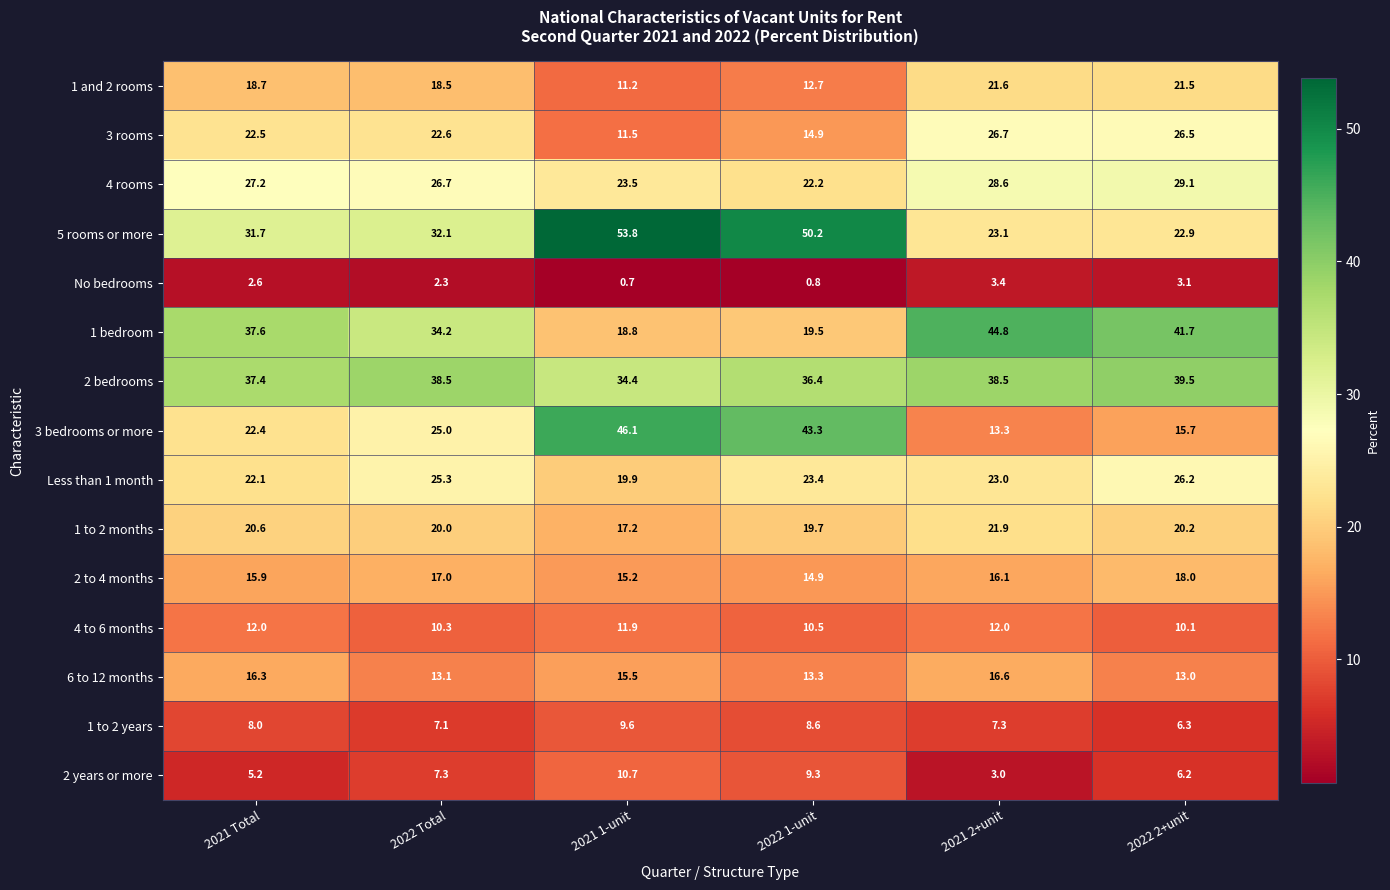

Which series changed the most between 2021 Total and 2022 1-unit?

3 bedrooms or more